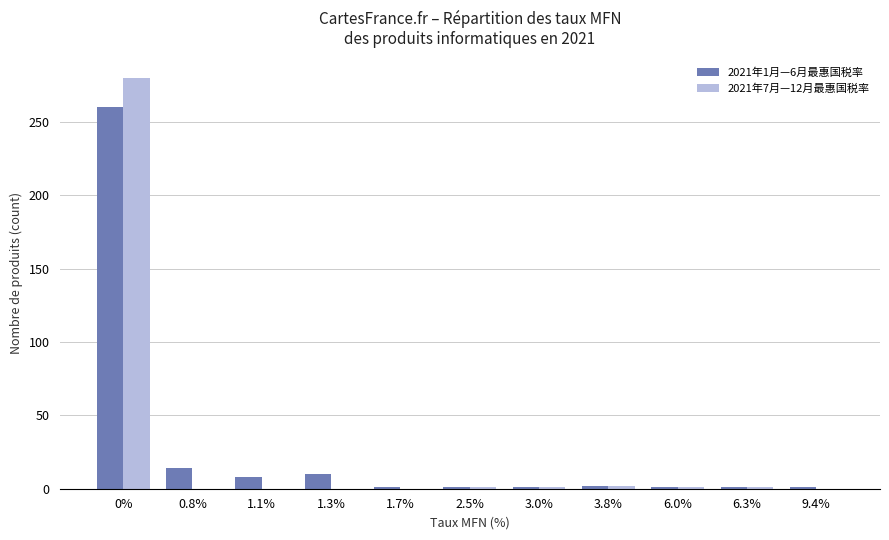

At which label is 2021年1月—6月最惠国税率 closest to 130?

0.8%